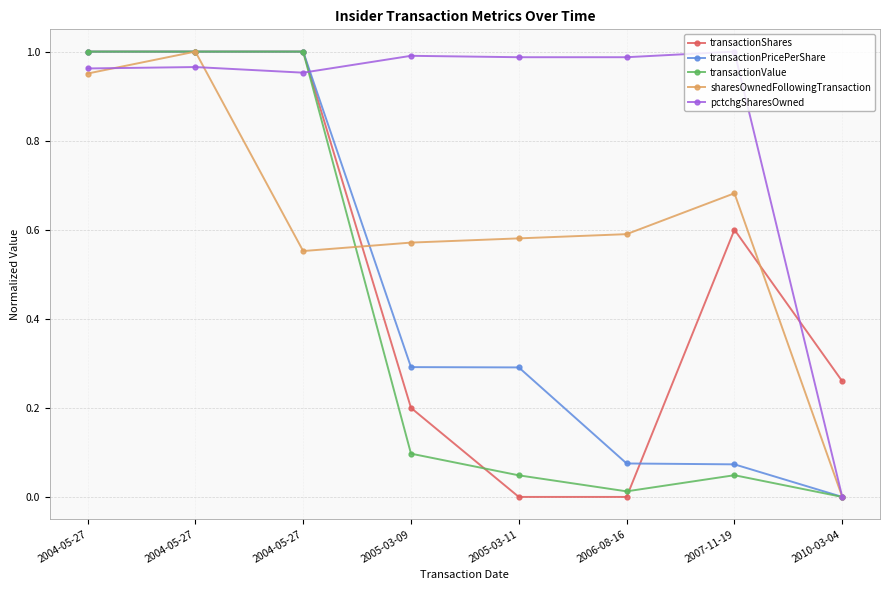

Which category has the highest value in the transactionPricePerShare series?

2004-05-27